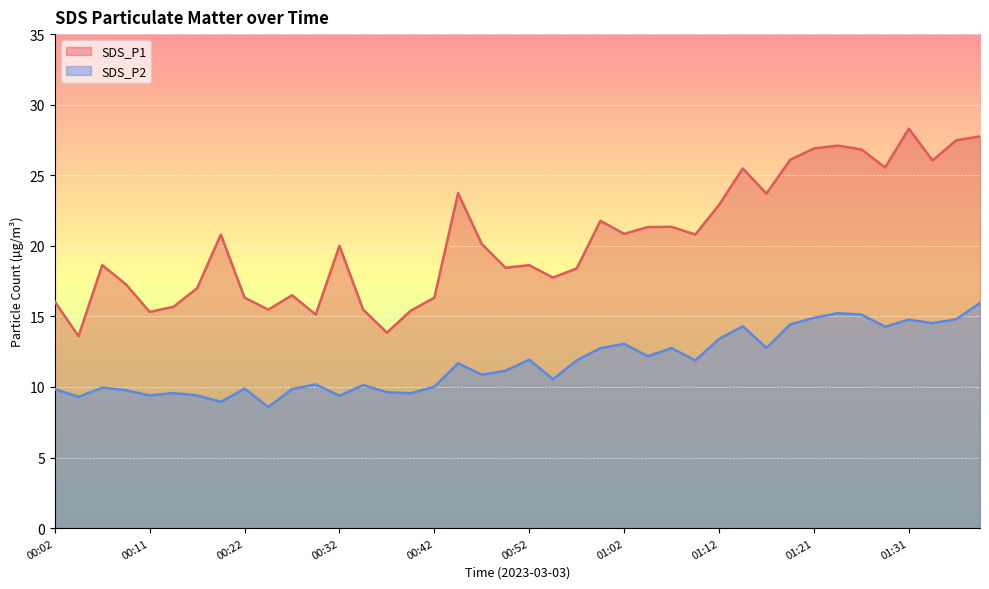

Between 00:42 and 00:55, which is larger?

00:55